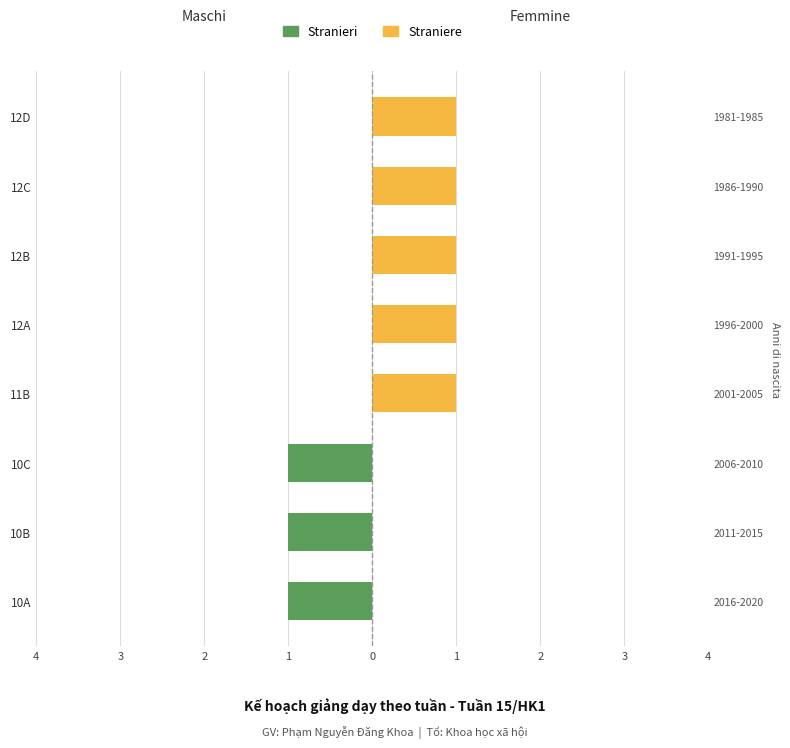

Does the chart contain any negative values?

Yes